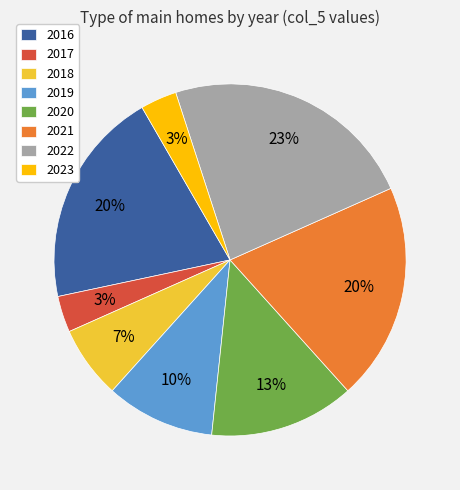

True or false: 2021 accounts for 20% of the total.

True